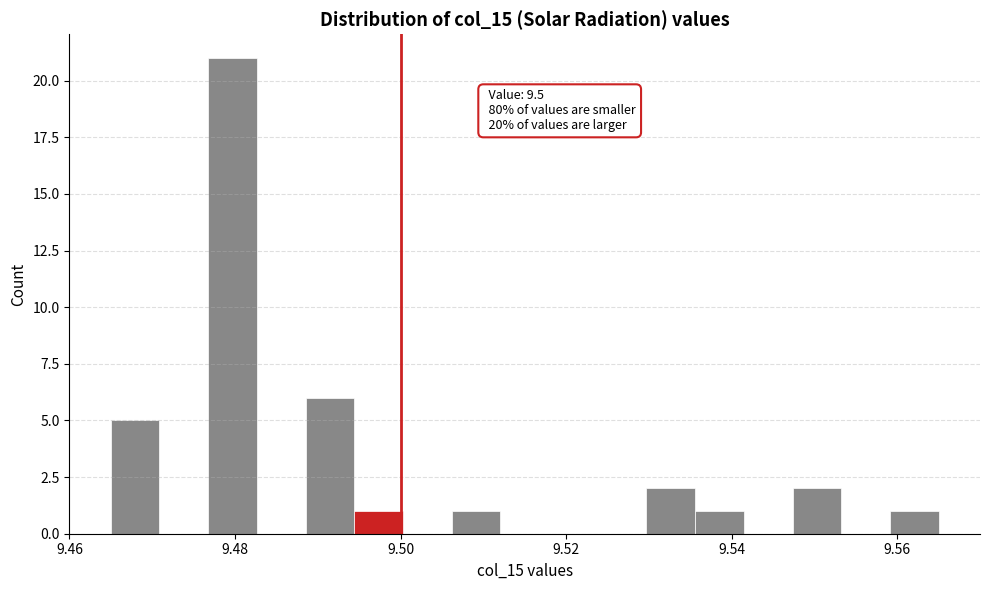

Read against the x-axis, roughly where is the centre of the tallest bar?

9.480